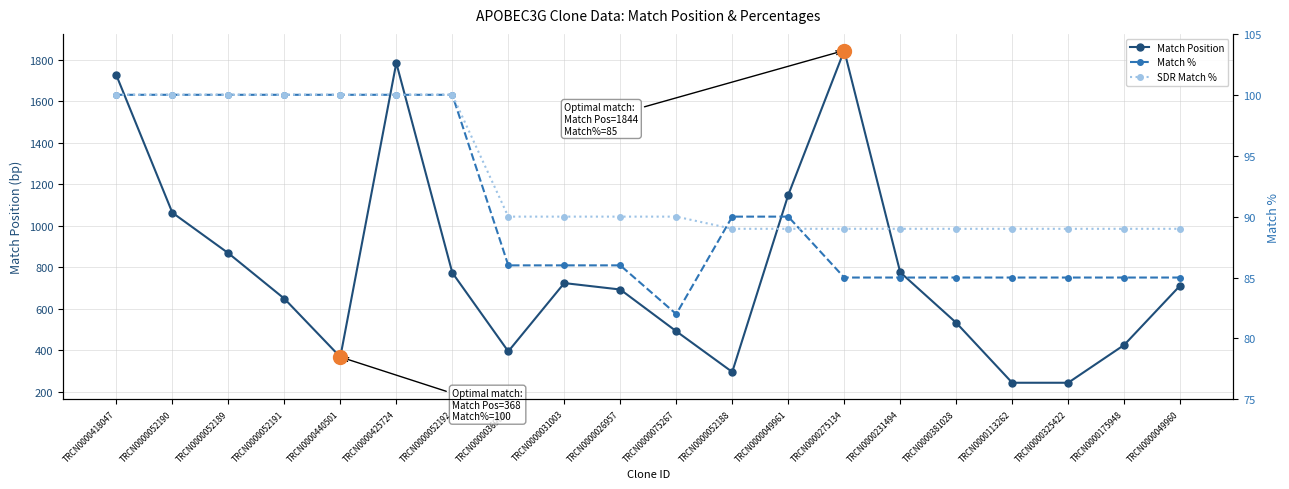

True or false: Match % and Match Position intersect in this chart.

False